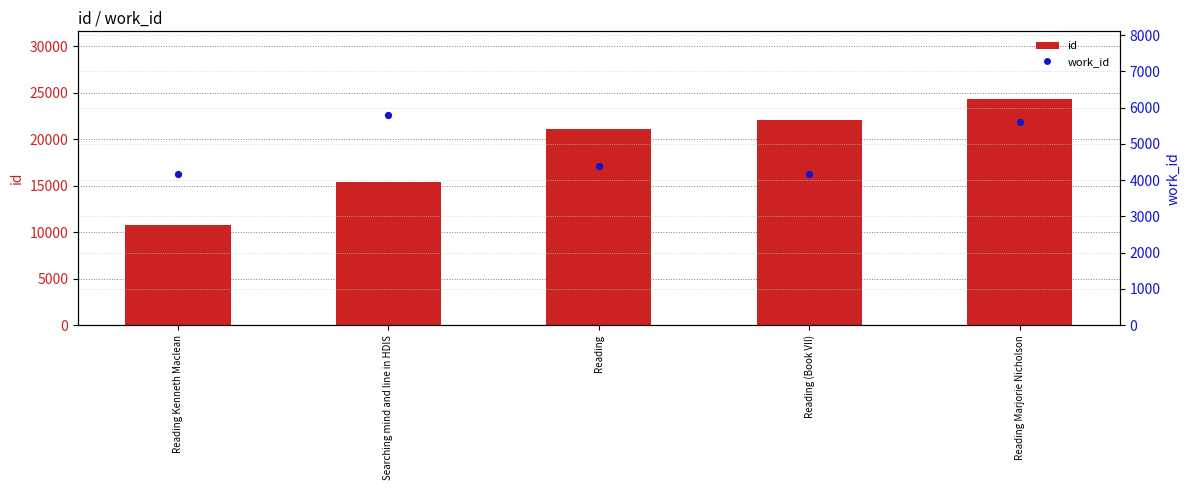

At which category is the sum across all series the highest?

Reading Marjorie Nicholson